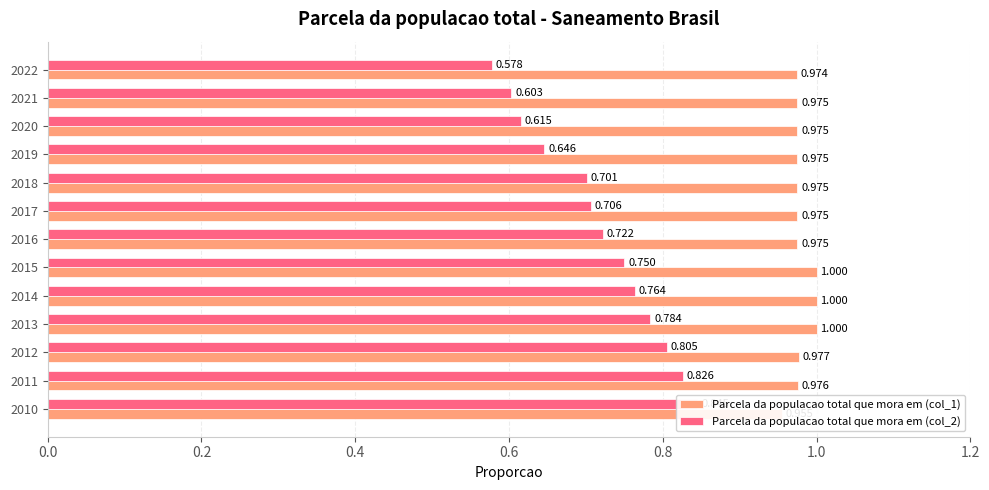

Is it true that Parcela da populacao total que mora em (col_1) equals 0.6 at 2020?

False